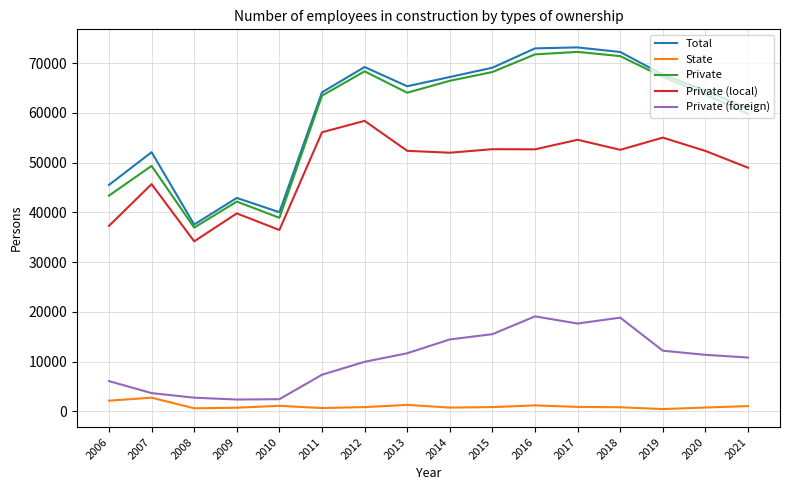

Between 2012 and 2020, which series saw the biggest shift?

Private (local)